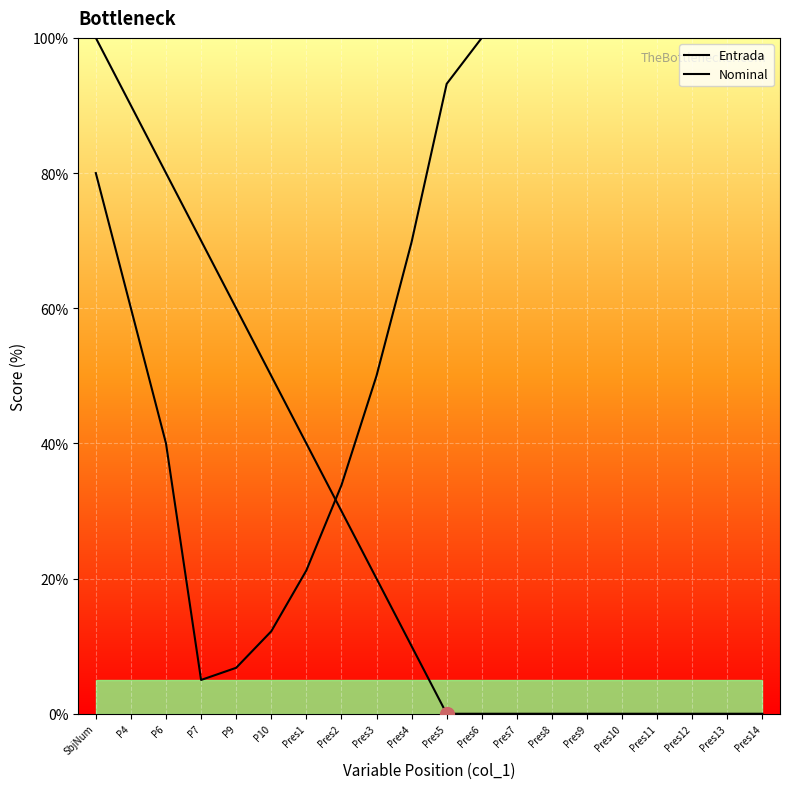

Reading left to right, what are all the values shown in this chart?

Entrada: 100.0	90.0	80.0	70.0	60.0	50.0	40.0	30.0	20.0	10.0	0.0	0.0	0.0	0.0	0.0	0.0	0.0	0.0	0.0	0.0
Nominal: 80.0	60.0	40.0	5.0	6.8	12.2	21.2	33.8	50.0	69.8	93.2	100.0	100.0	100.0	100.0	100.0	100.0	100.0	100.0	100.0